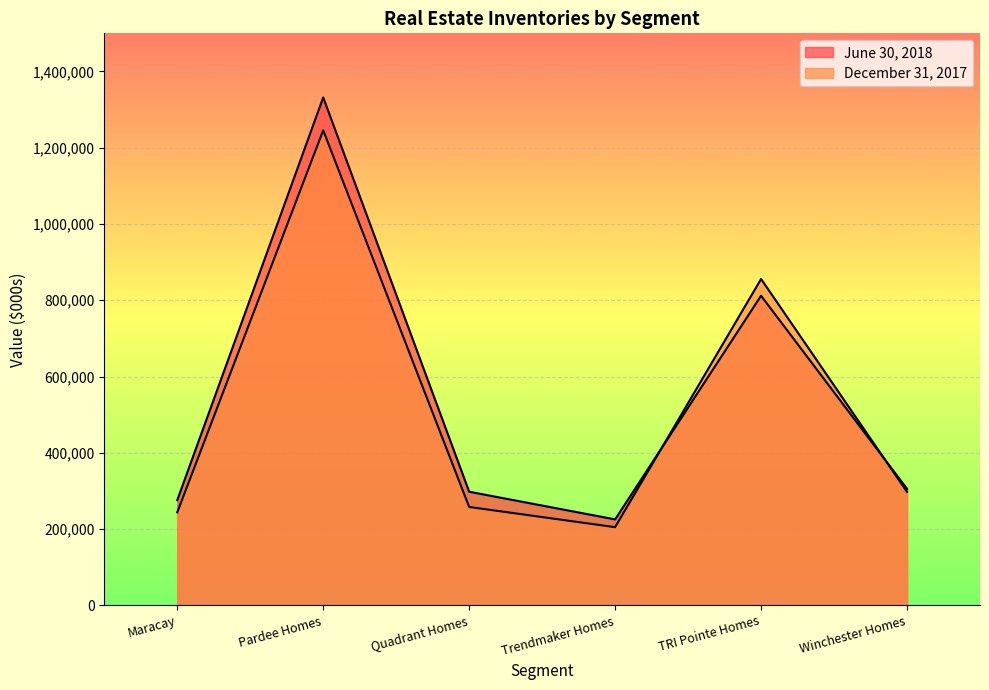

At which category is the sum across all series the highest?

Pardee Homes